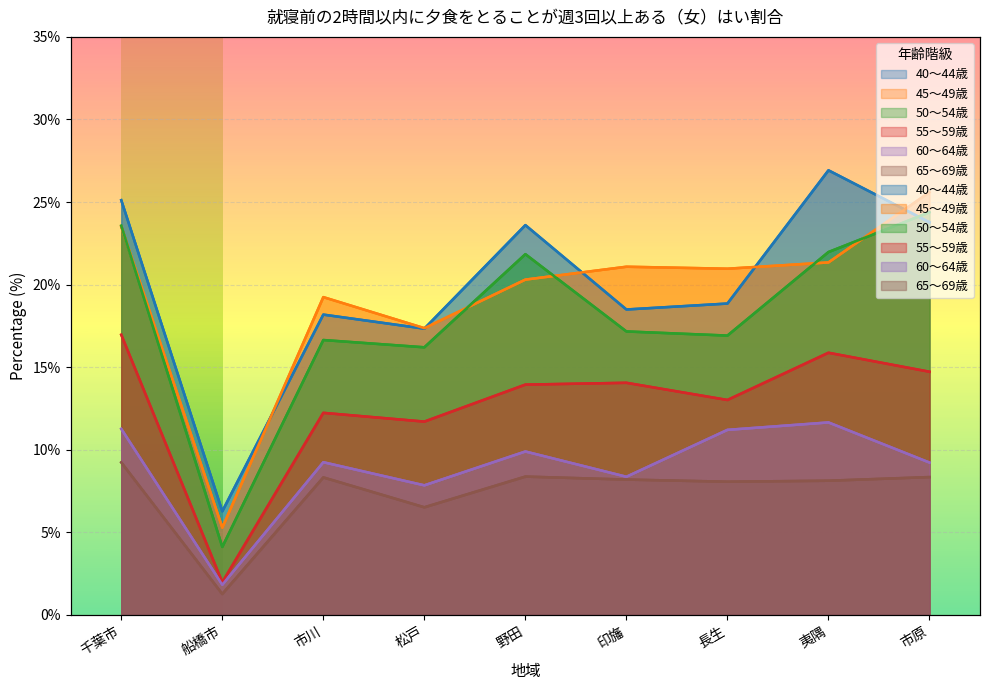

True or false: 45～49歳 has more than 1 interior local peaks.

True